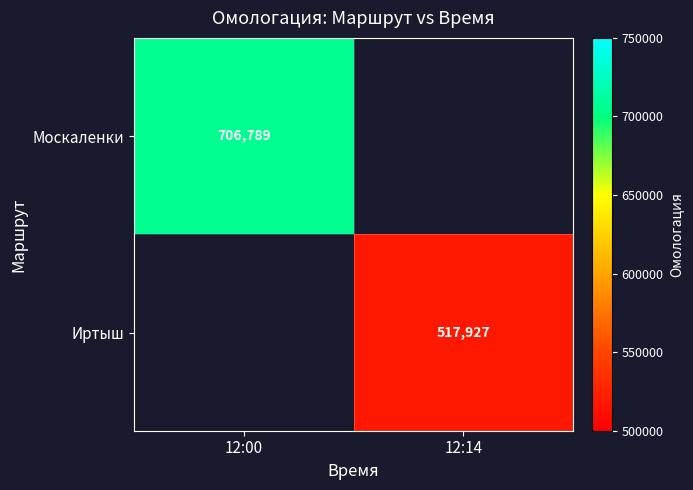

The Москаленки series shows 214741 at 12:00. True or false?

False